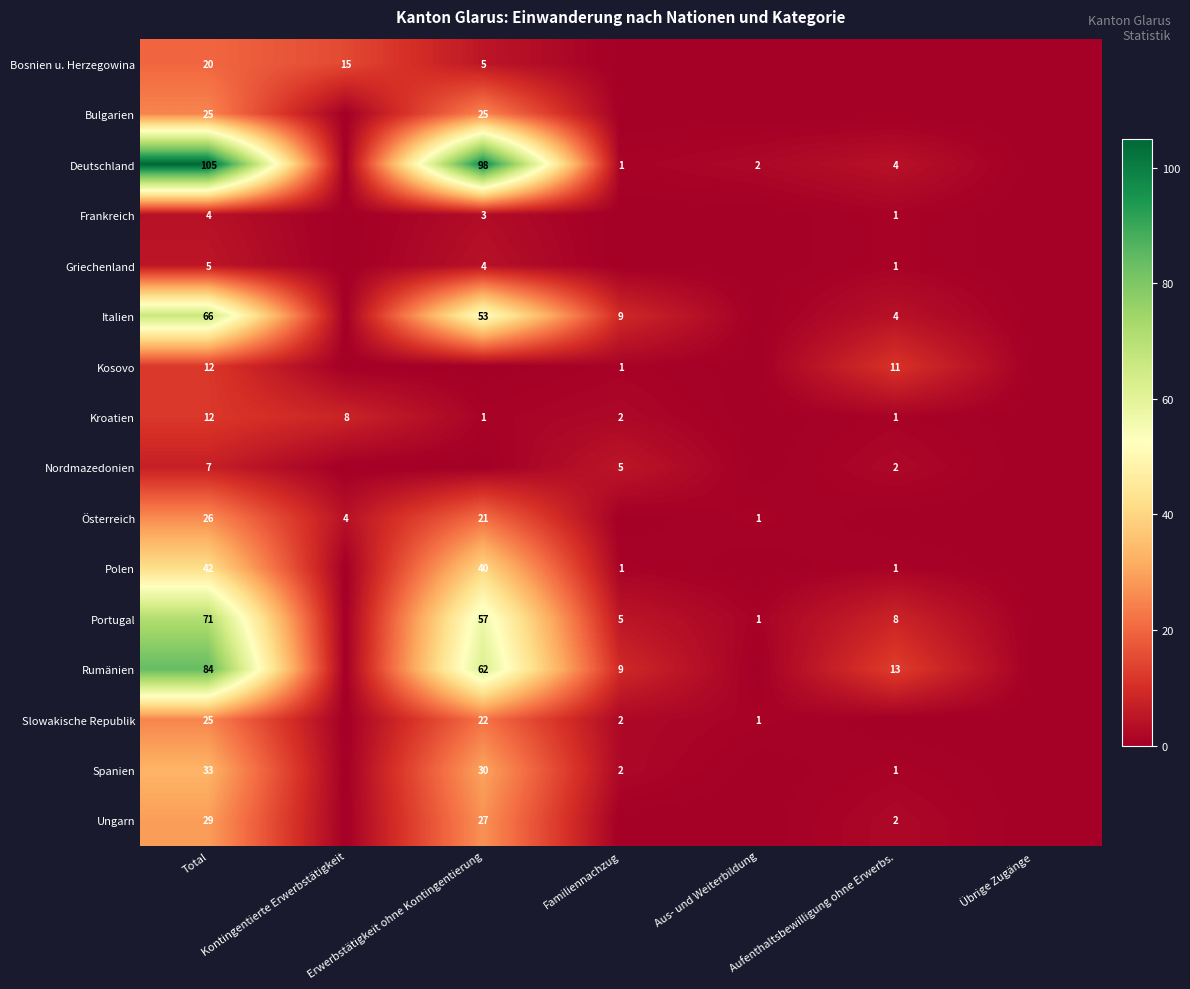

Is it true that Frankreich equals 4 at Total?

True